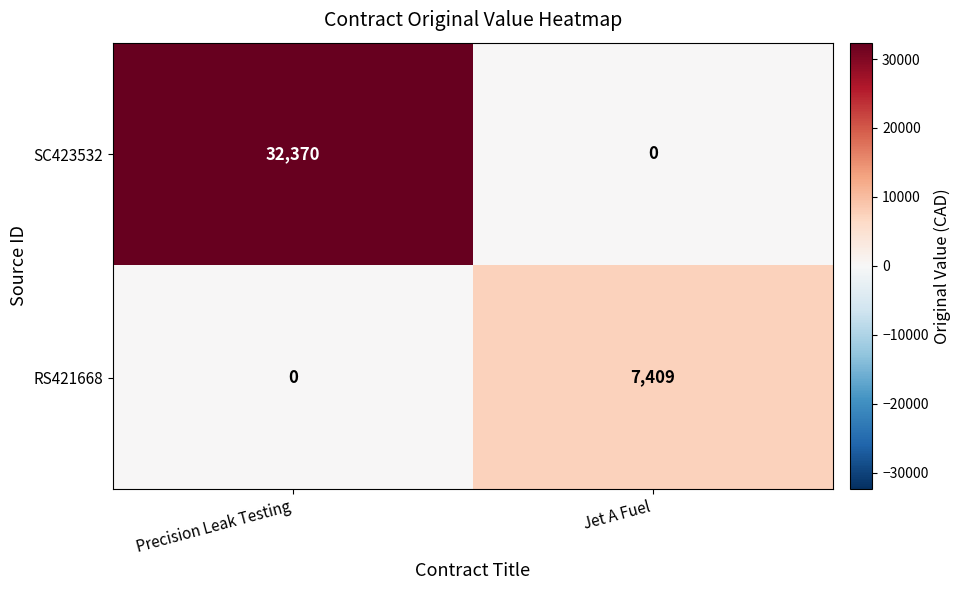

The value of SC423532 at Jet A Fuel is 0. True or false?

True